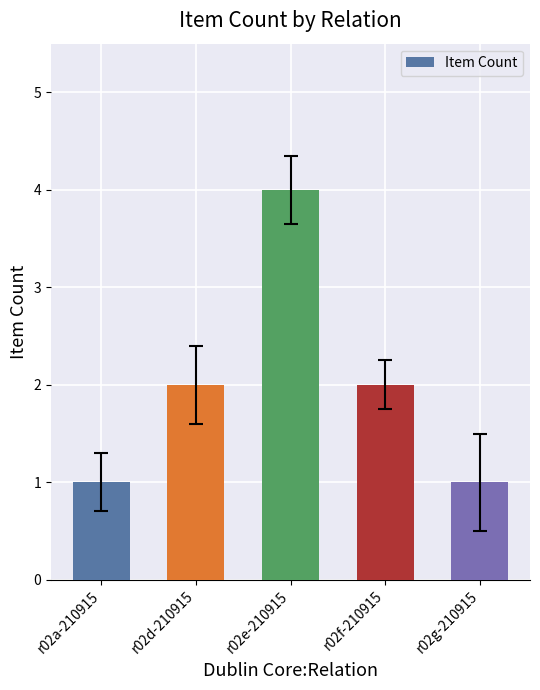

Reading left to right, what are all the values shown in this chart?

1	2	4	2	1